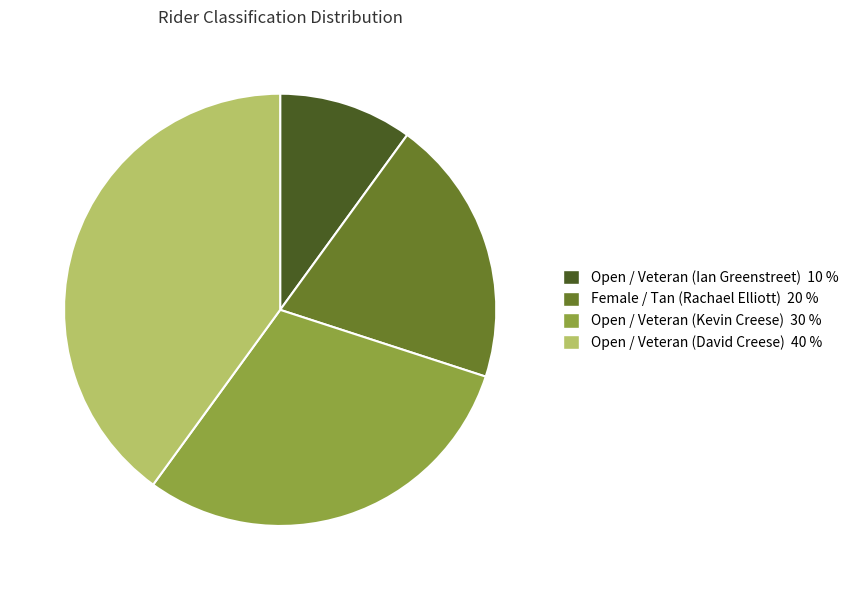

True or false: Open / Veteran (Kevin Creese) accounts for 15% of the total.

False